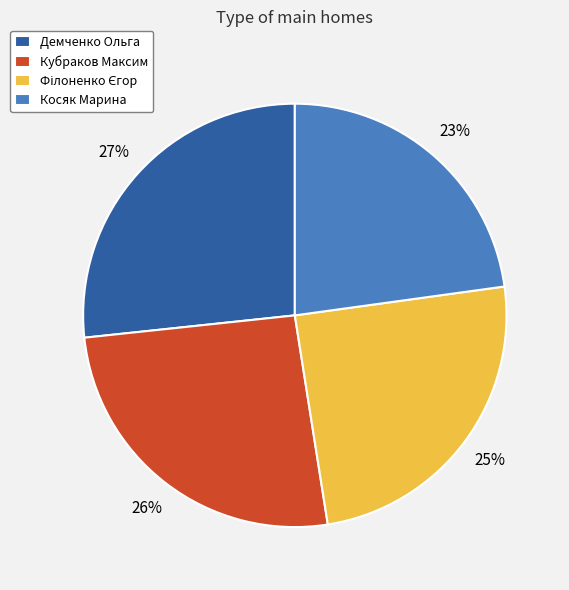

What is the smallest slice in the pie chart?

Косяк Марина